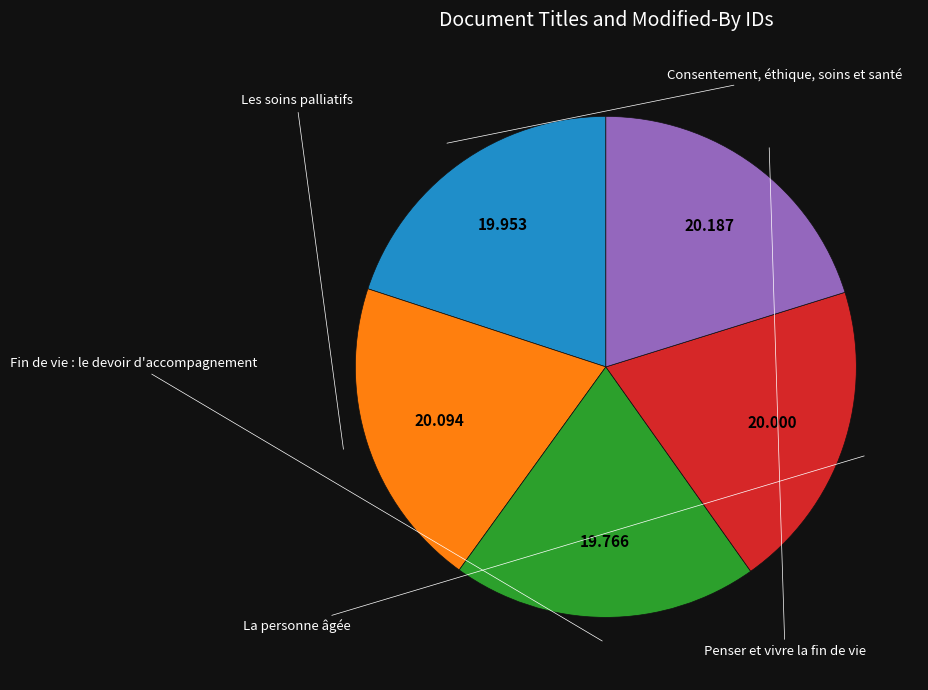

Is there a majority slice in this chart?

No